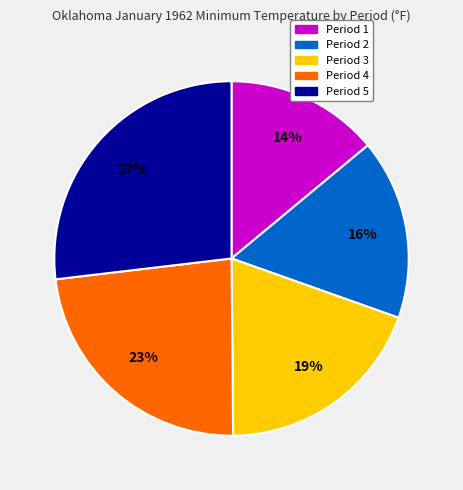

Approximately how many times larger is the value at Period 4 compared to Period 5?

0.9